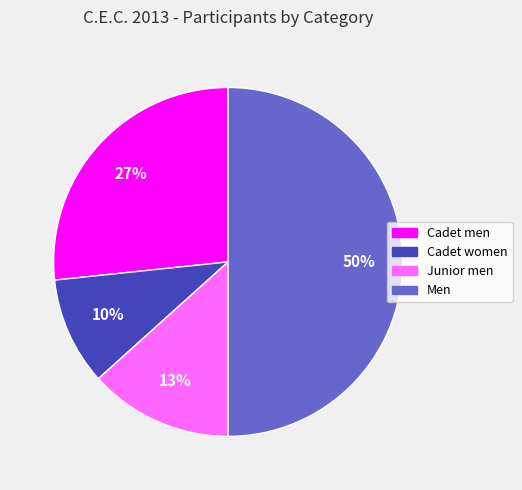

To the nearest percent, what portion does Cadet women represent?

10%